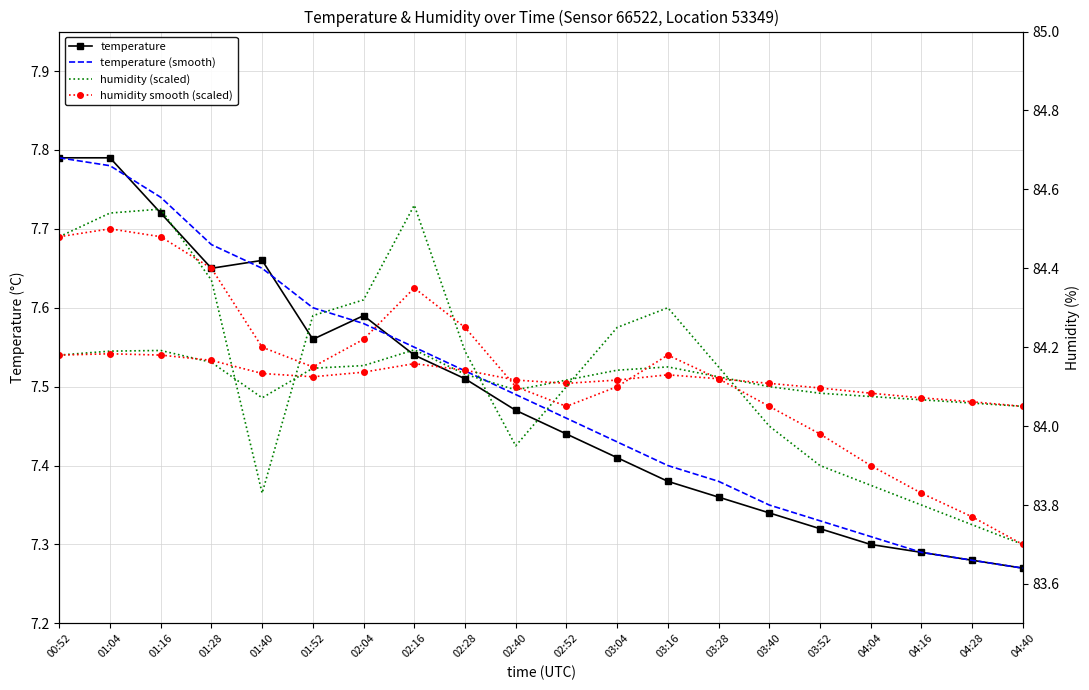

At how many categories does at least one series exceed 47?

20